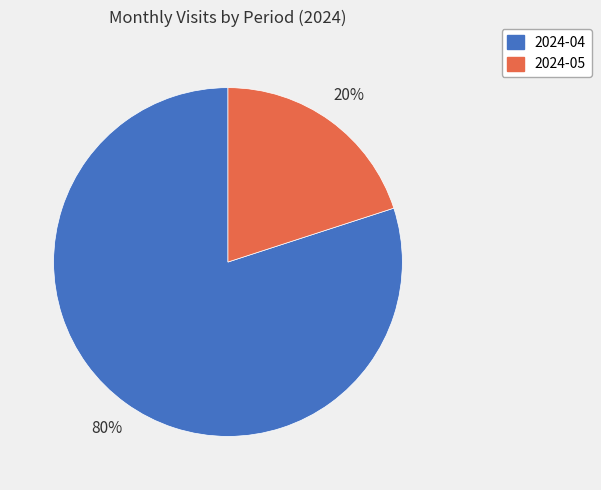

To the nearest percent, what is the combined percentage of 2024-04 and 2024-05?

100%